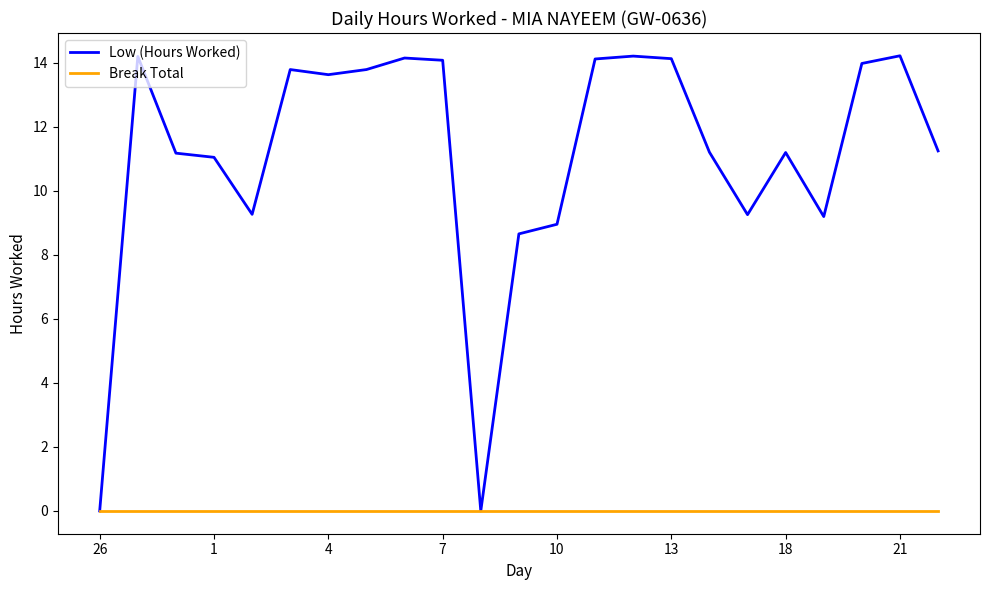

Which series has the largest range (max minus min)?

Low (Hours Worked)